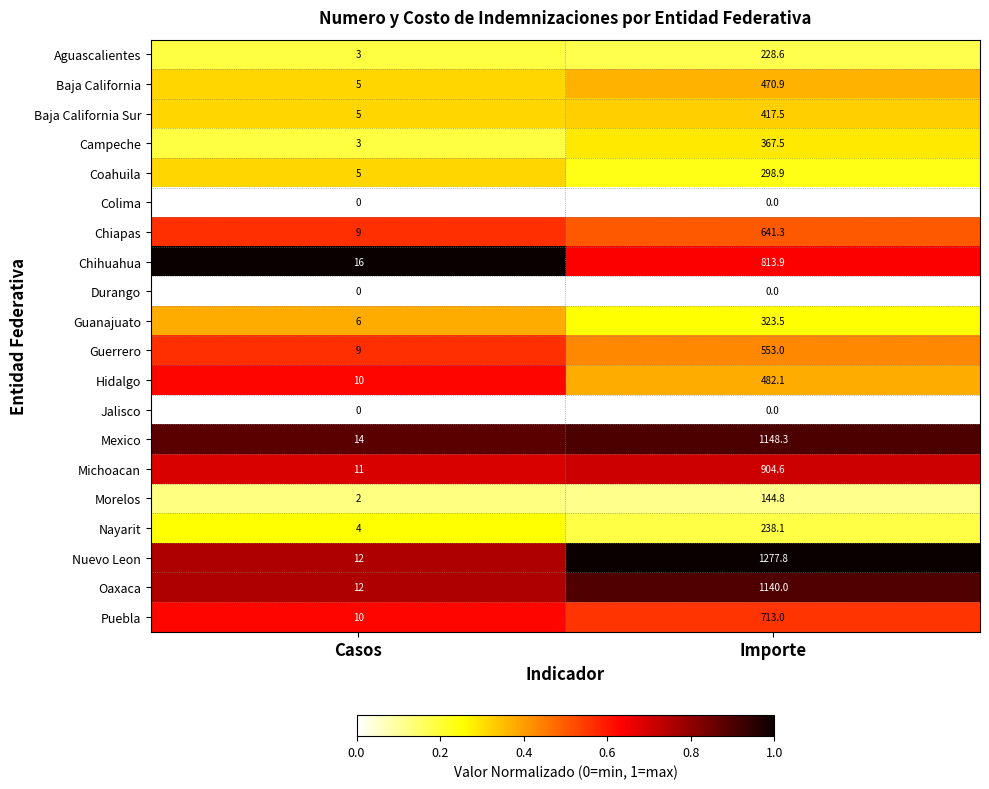

What is the difference between the Nayarit values at Importe and Casos?

234.1